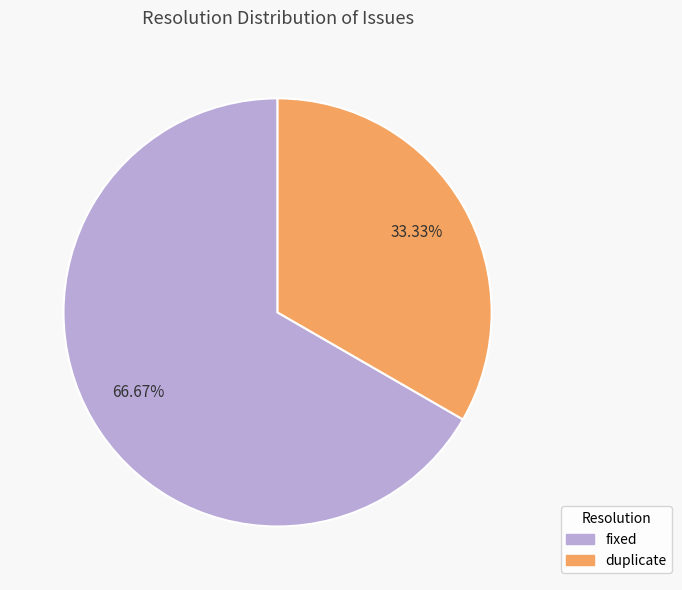

Does any single category account for the majority?

Yes